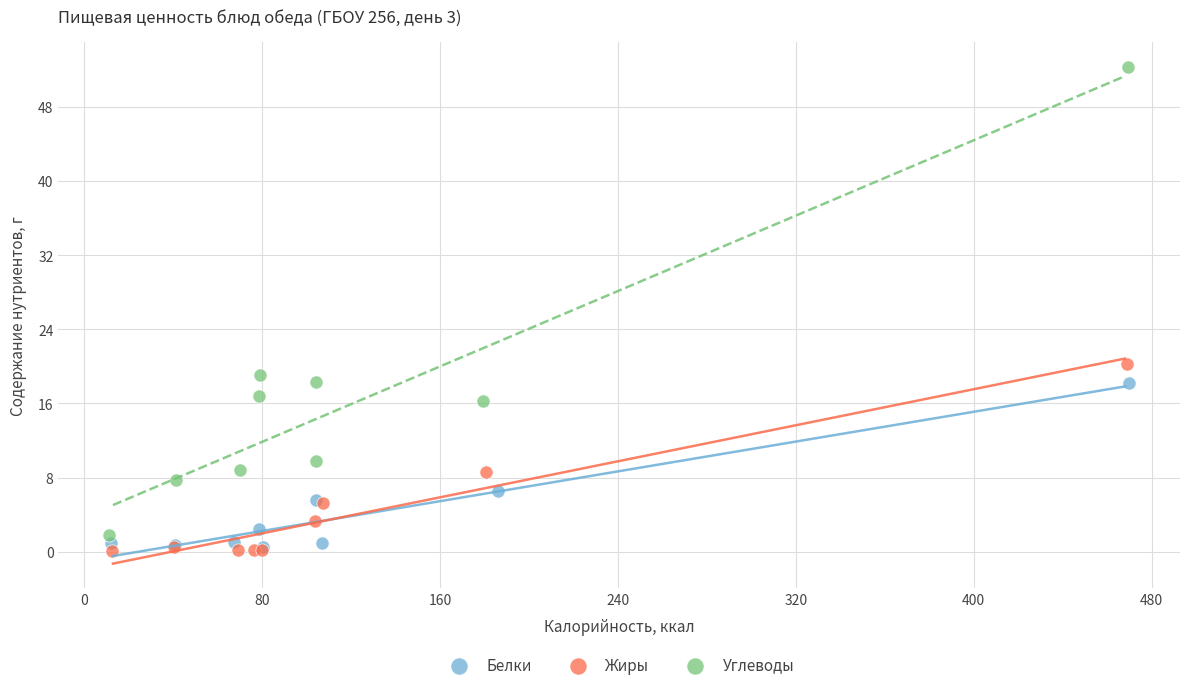

Which series reaches the maximum Y coordinate?

Углеводы